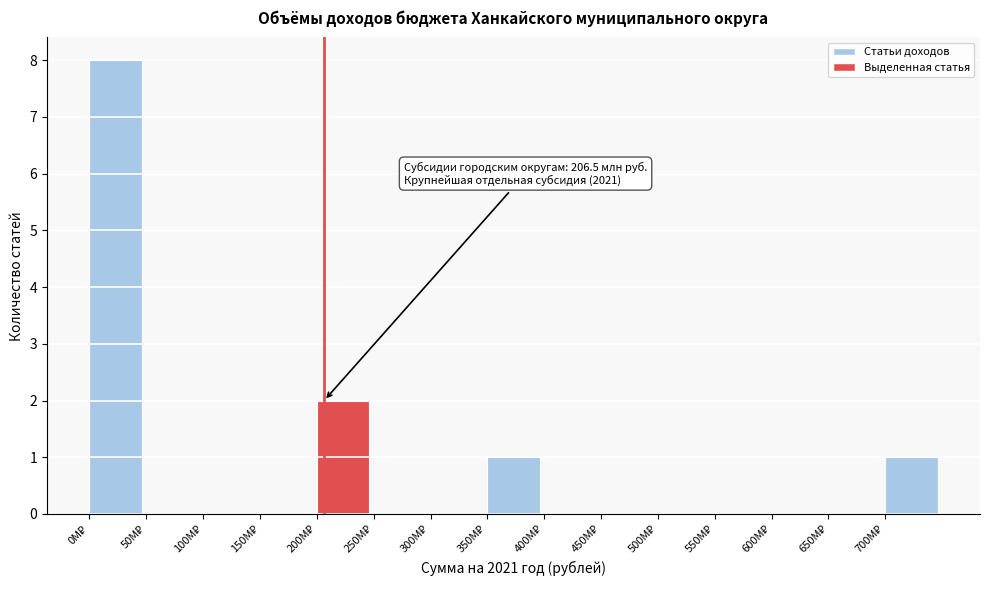

What is the sum of all values?

12